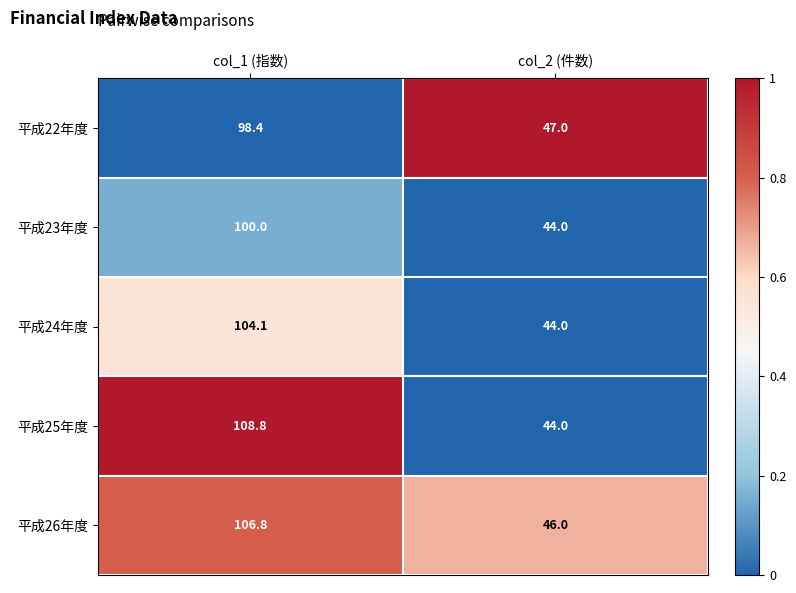

Which category has the lowest value in the 平成23年度 series?

col_2 (件数)